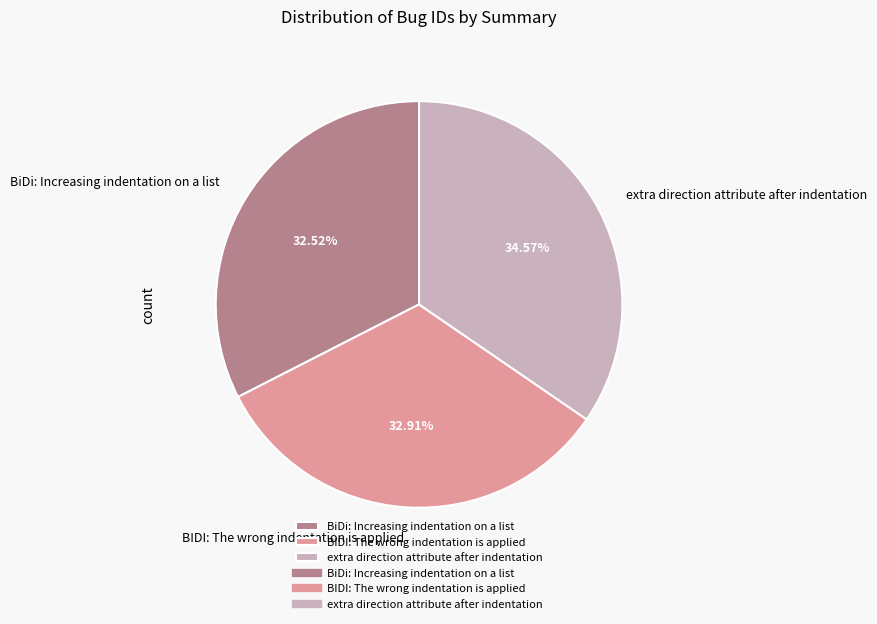

Approximately how many times larger is the value at extra direction attribute after indentation compared to BiDi: Increasing indentation on a list?

1.1